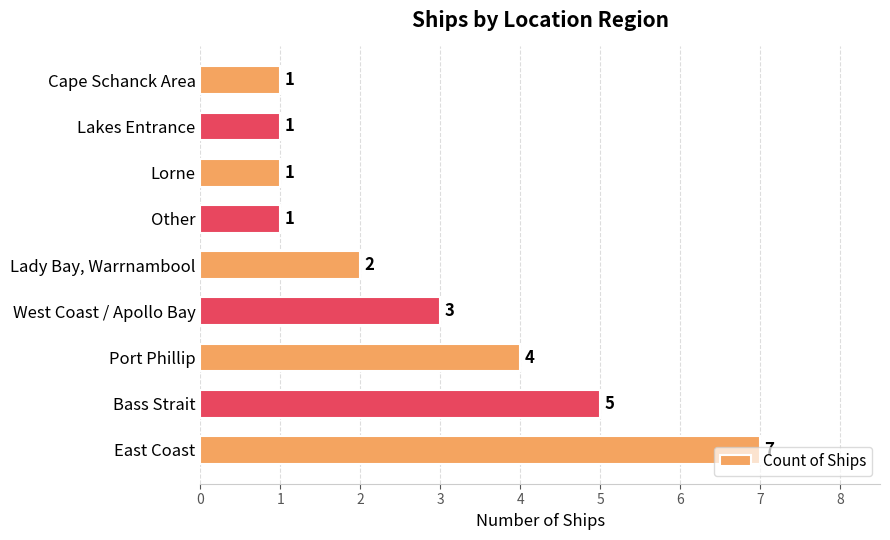

How many categories are shown in the chart?

9